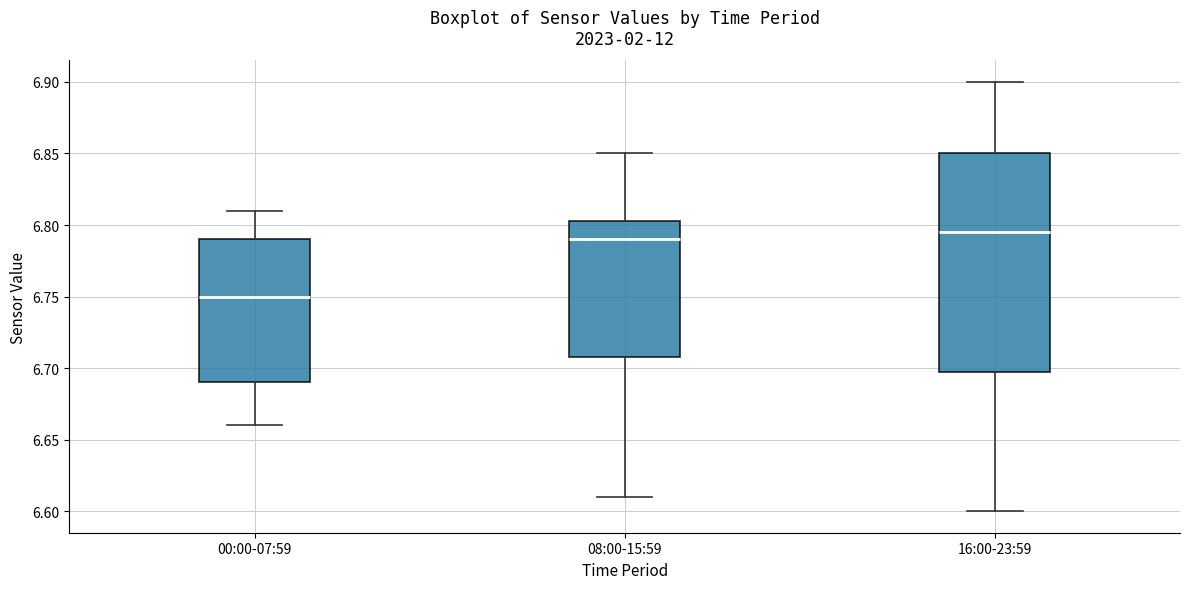

Where does the lower whisker of the box for 16:00-23:59 end on the y-axis? The values are not printed on the chart, so give them approximately, as read against the axis.

6.600